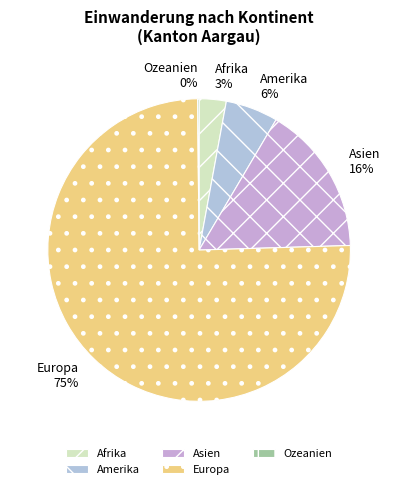

Which has a higher value, Amerika or Europa?

Europa